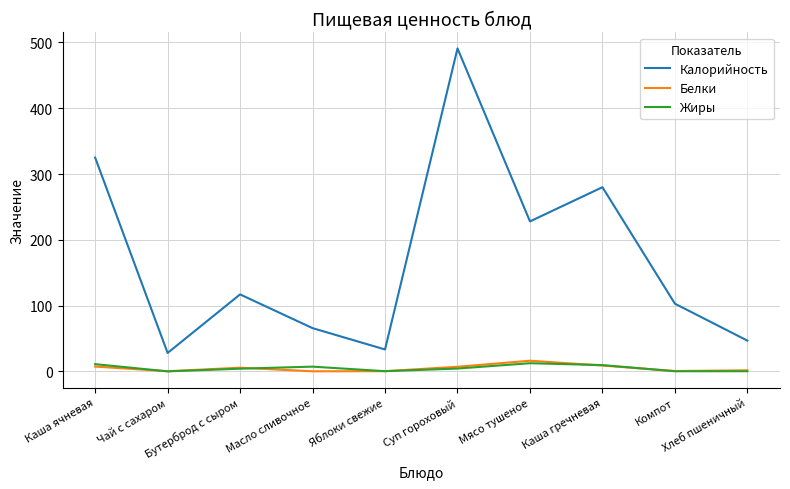

What is the lowest value of the Калорийность series?

28.0